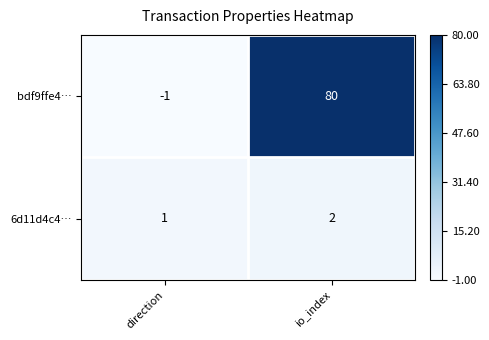

Which label corresponds to the largest value in the chart?

io_index